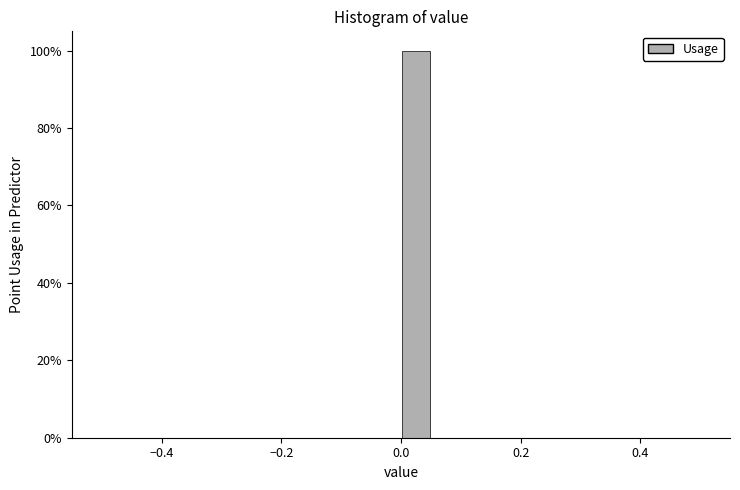

Around what value on the x-axis is the tallest bar? Give the approximate position of its centre, as read against the axis.

0.02